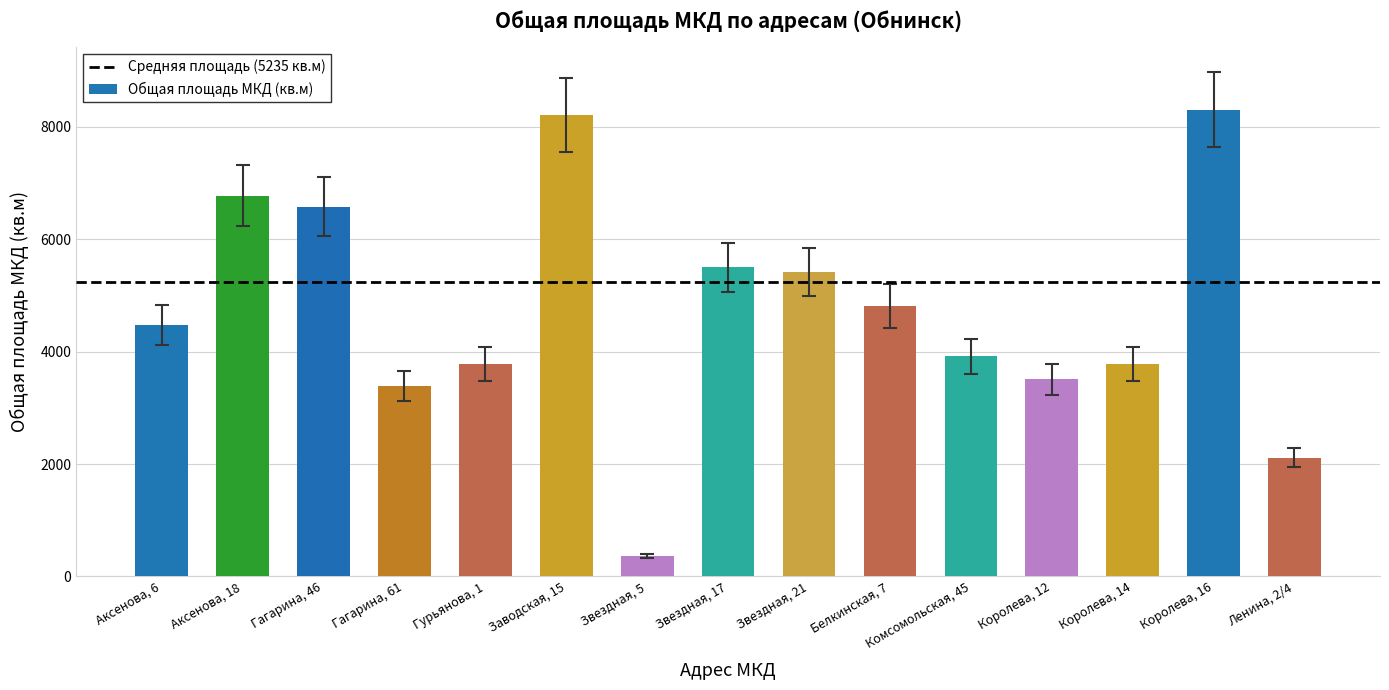

Which category has the lowest value across all series?

Звездная, 5